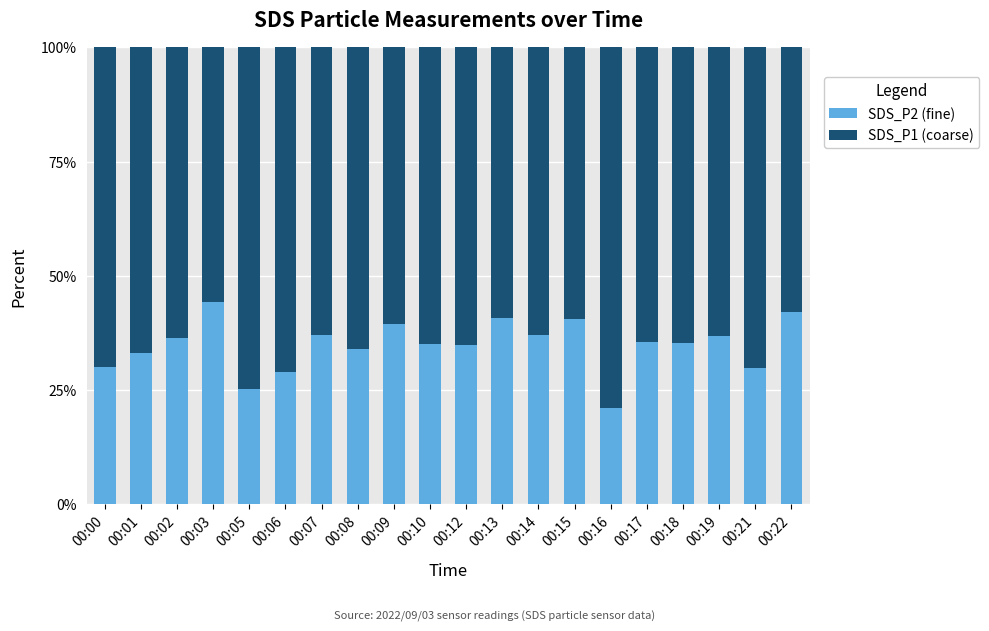

Is it true that SDS_P2 (fine) equals 35.6 at 00:17?

True